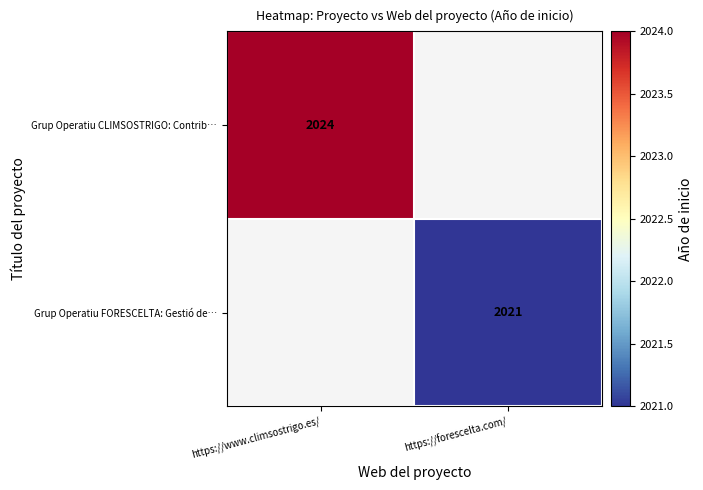

True or false: Grup Operatiu FORESCELTA: Gestió de… has a value of 2021 at https://forescelta.com/.

True